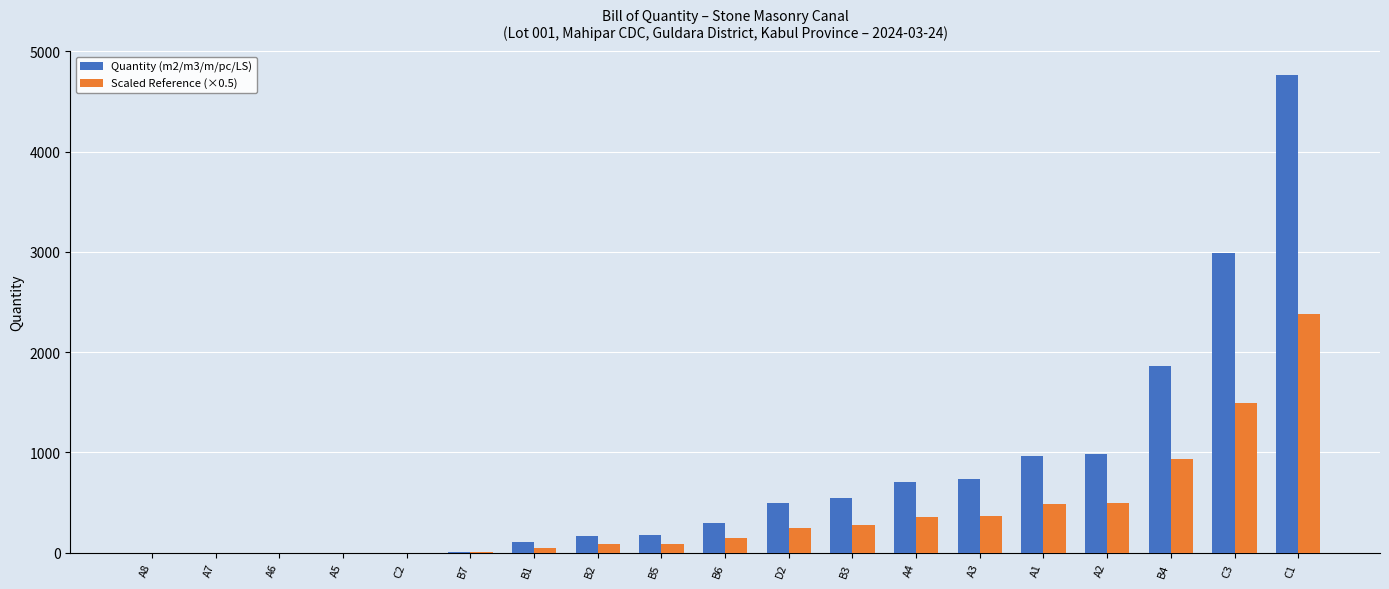

Which series has the largest total across all categories?

Quantity (m2/m3/m/pc/LS)